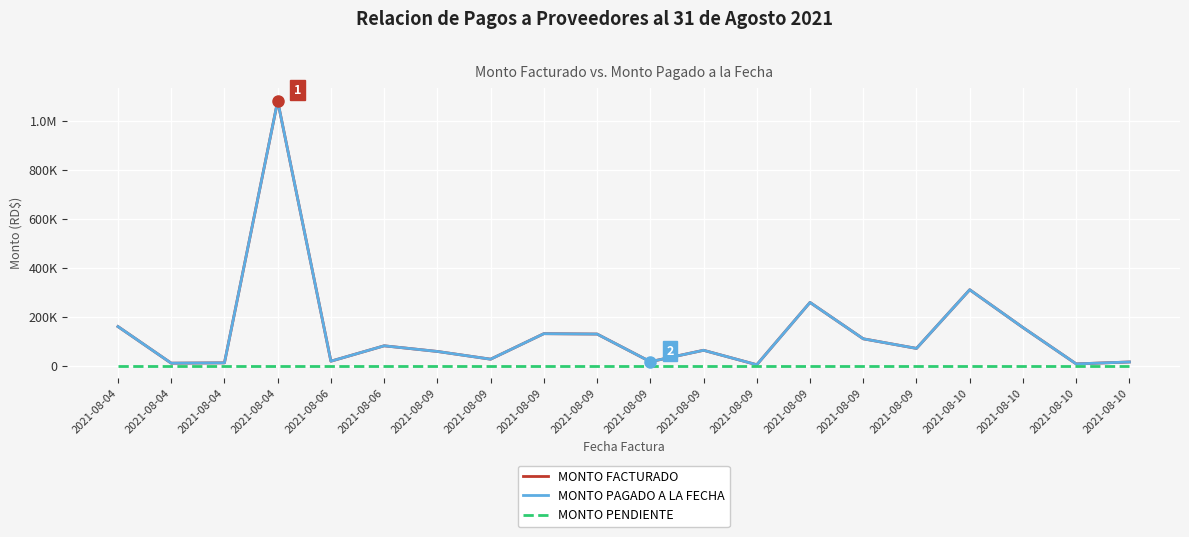

Which category has the highest value in the MONTO FACTURADO series?

2021-08-04